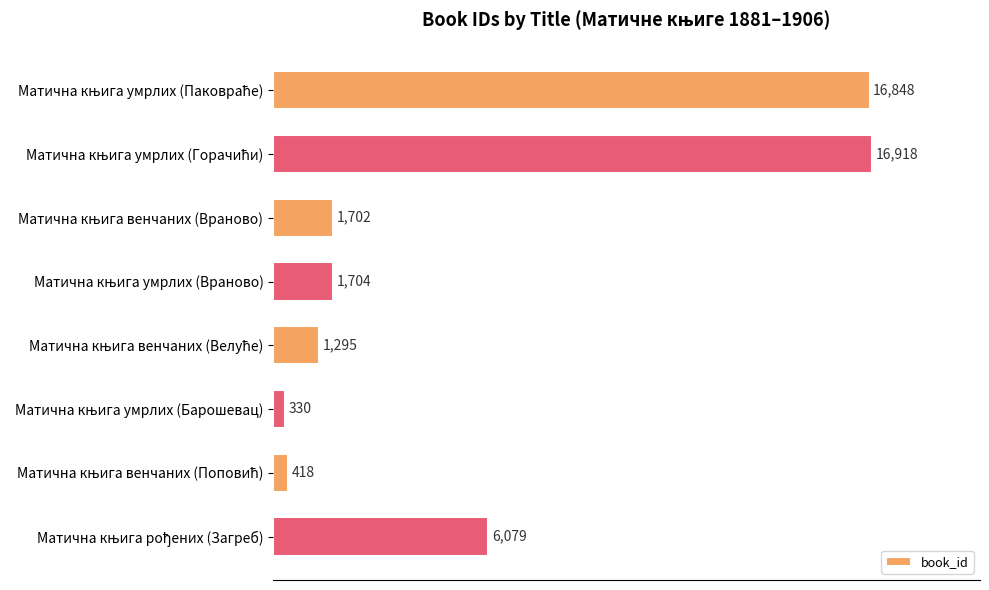

What is the value of the 7th bar from the top?

418